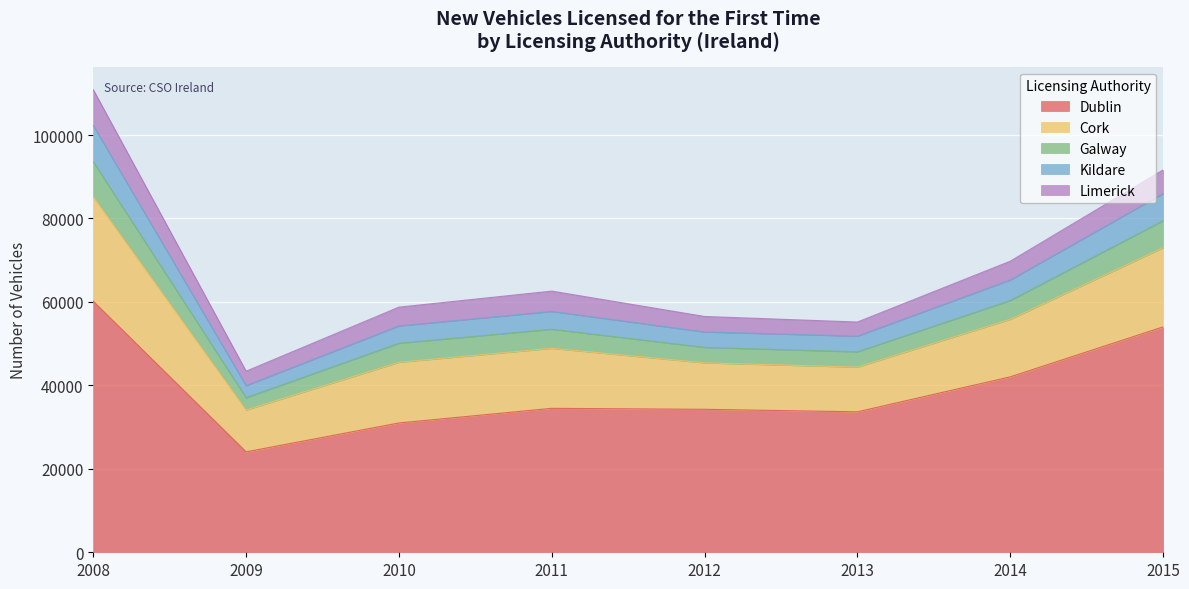

How many data points does each series have?

8